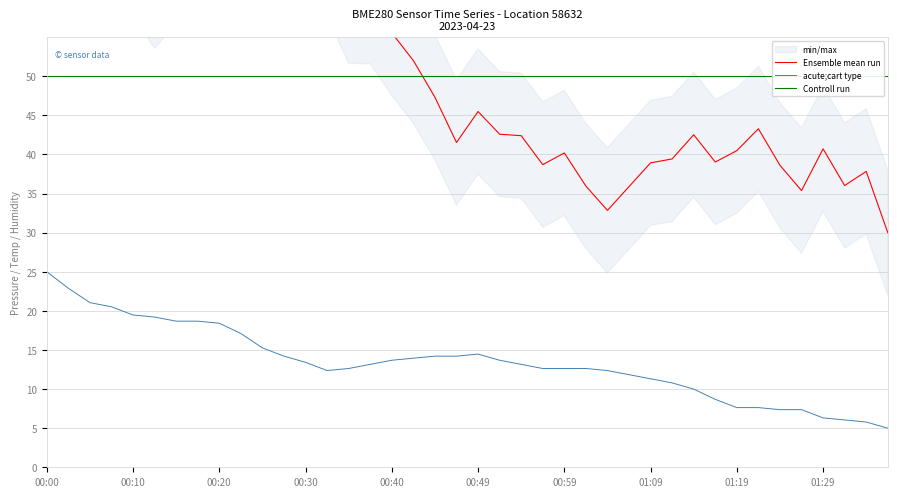

What position from the right is 34?

6